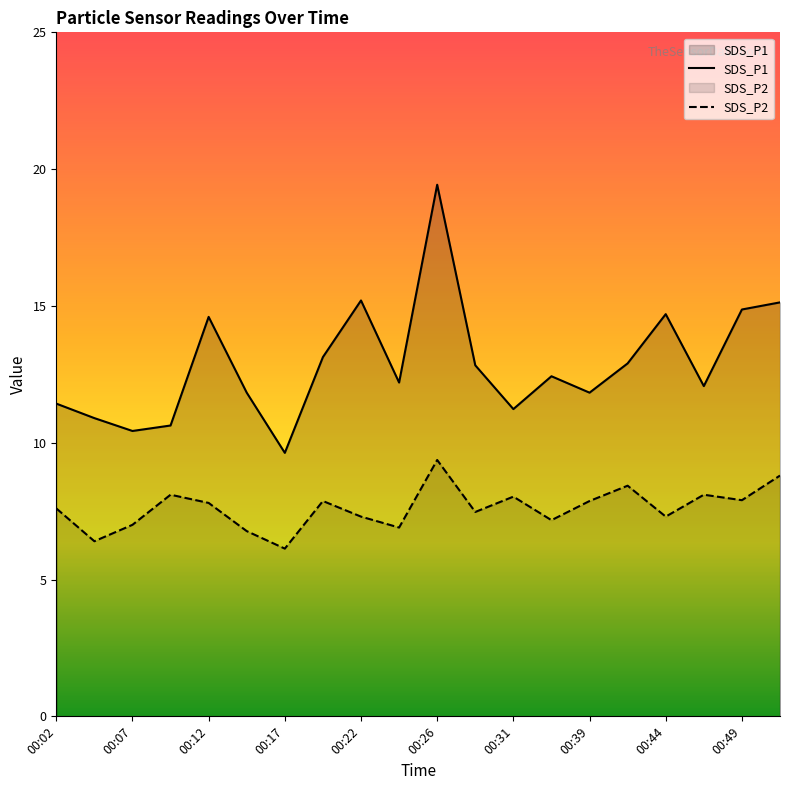

Which category has the lowest value across all series?

00:17